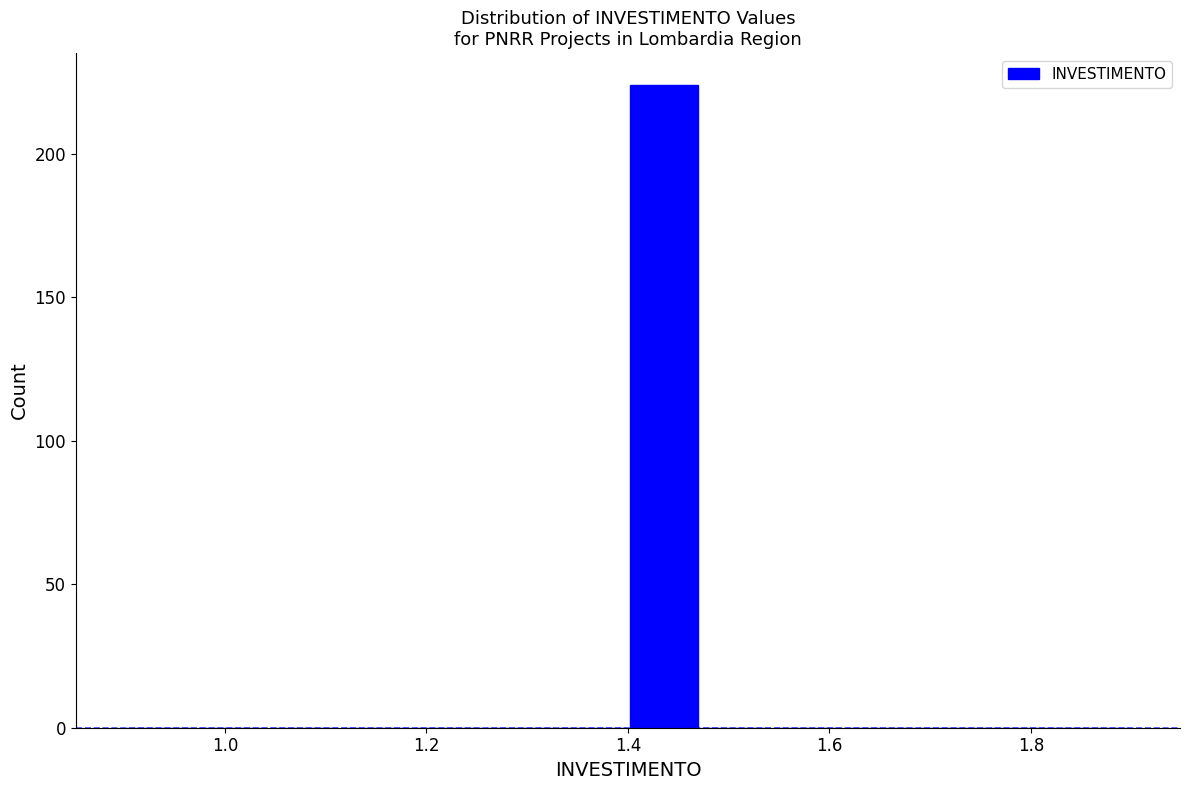

Around what value on the x-axis is the tallest bar? Give the approximate position of its centre, as read against the axis.

1.44